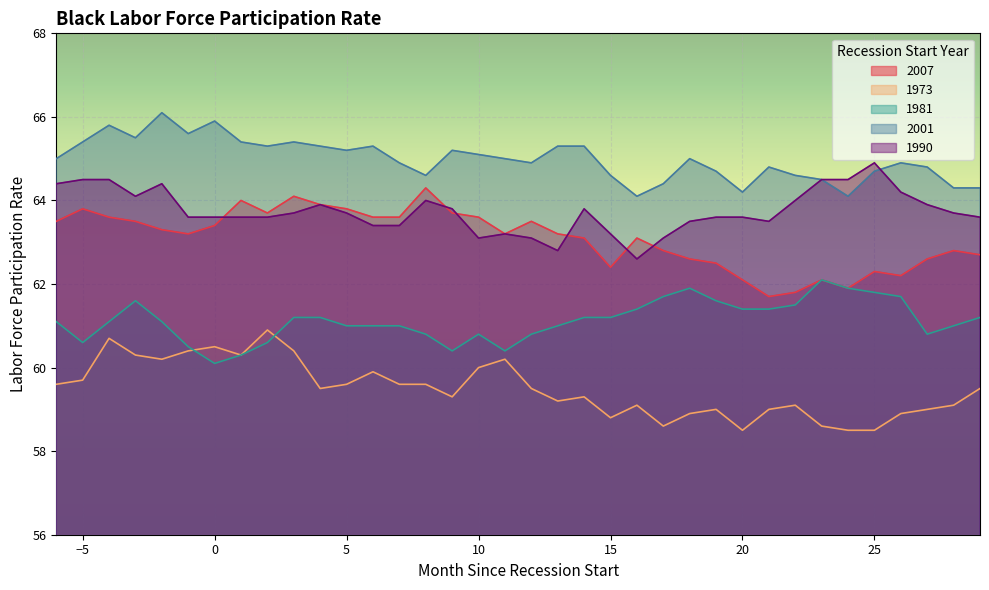

What is the approximate value of 1981 at 10?

60.8